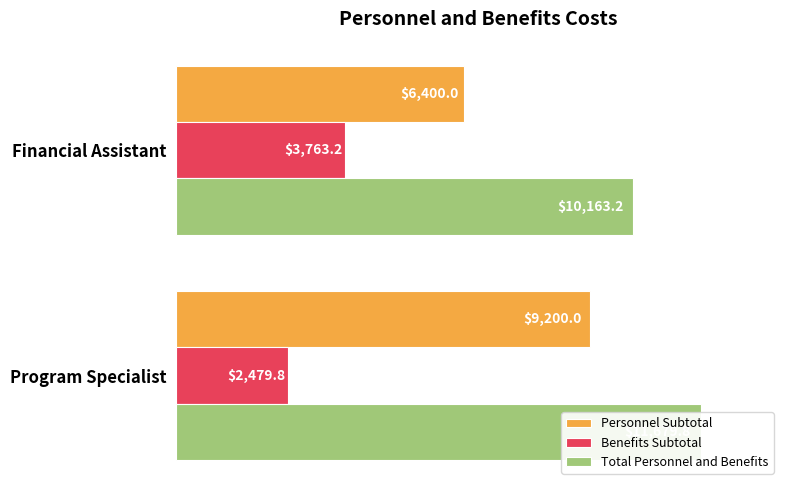

Rank the series by their maximum value, from highest to lowest.

Total Personnel and Benefits, Personnel Subtotal, Benefits Subtotal